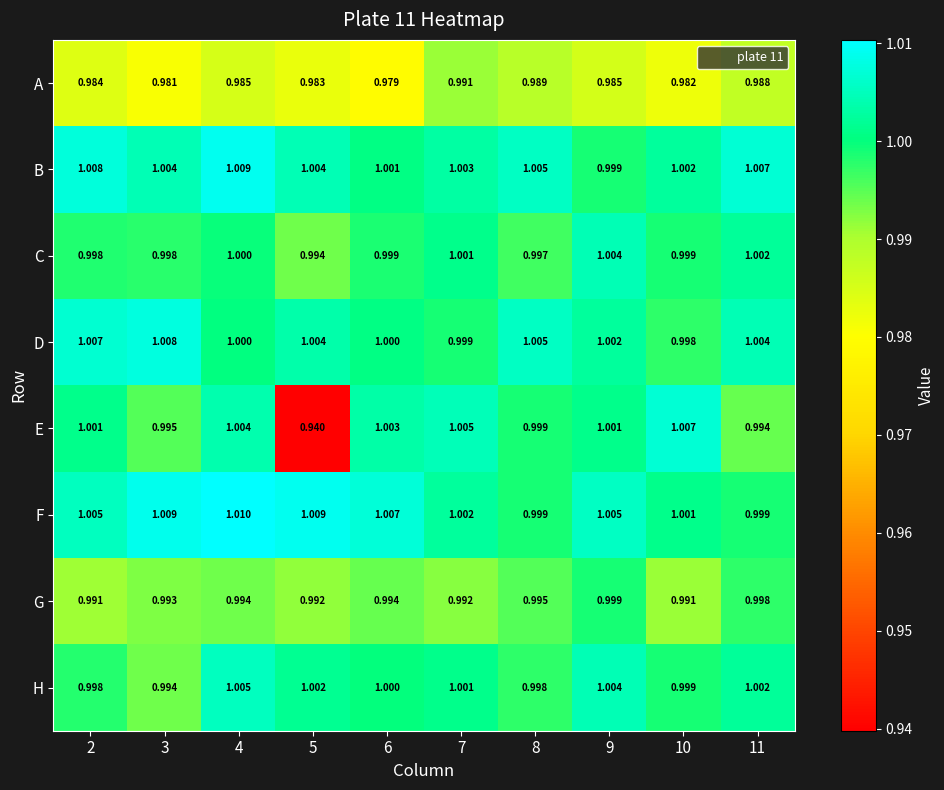

List the series in order of their peak value, highest first.

F, B, D, E, H, C, G, A